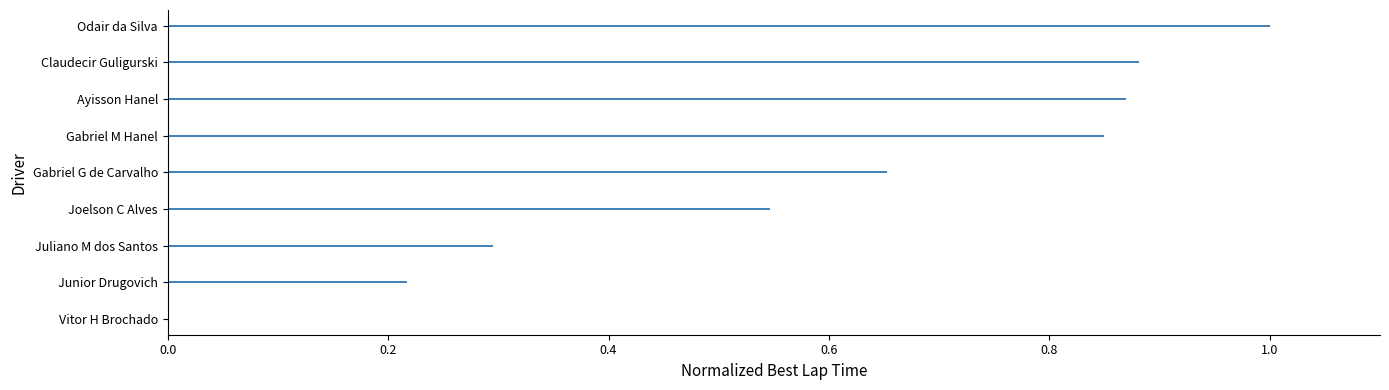

How many data points does each series have?

9